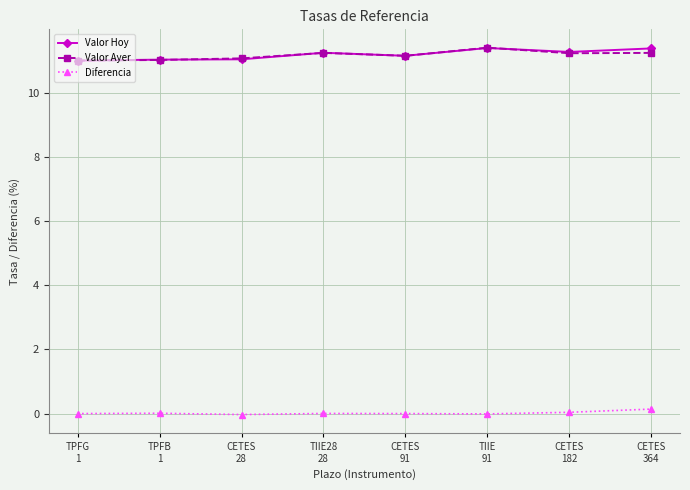

At how many categories does at least one series exceed 9?

8